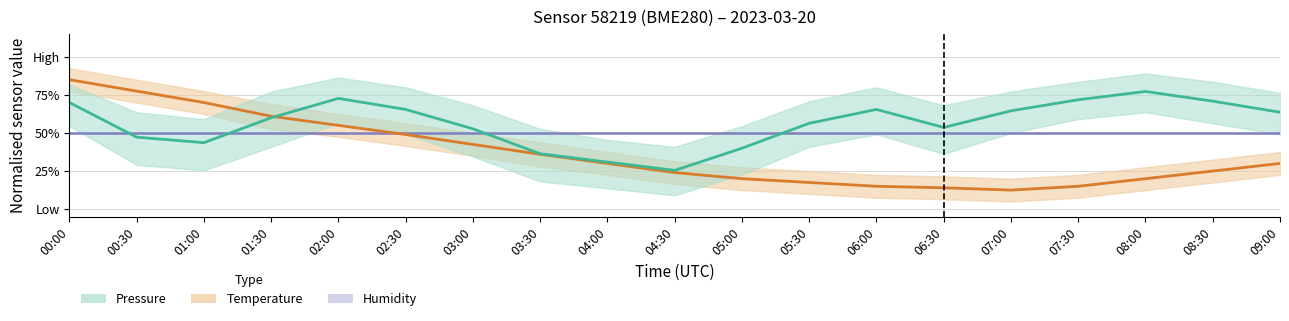

What is the difference between the Temperature (center) values at 07:30 and 00:30?

0.6